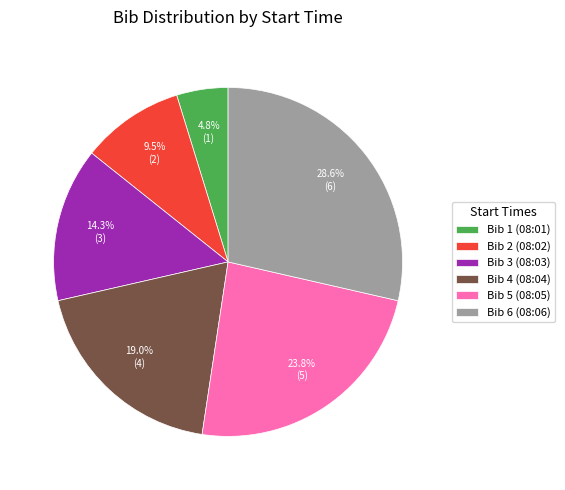

To the nearest percent, what is the average slice percentage?

17%